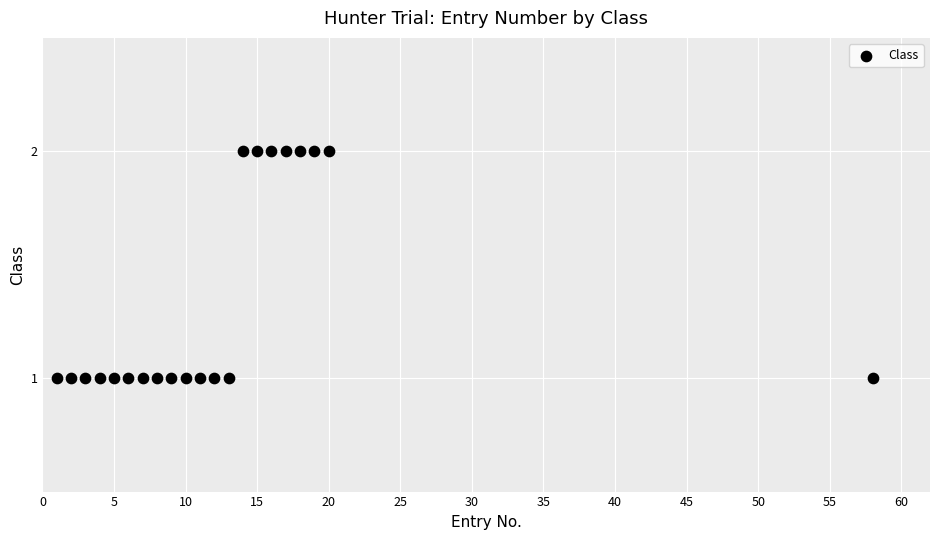

What is the range of X values (max minus min)?

57